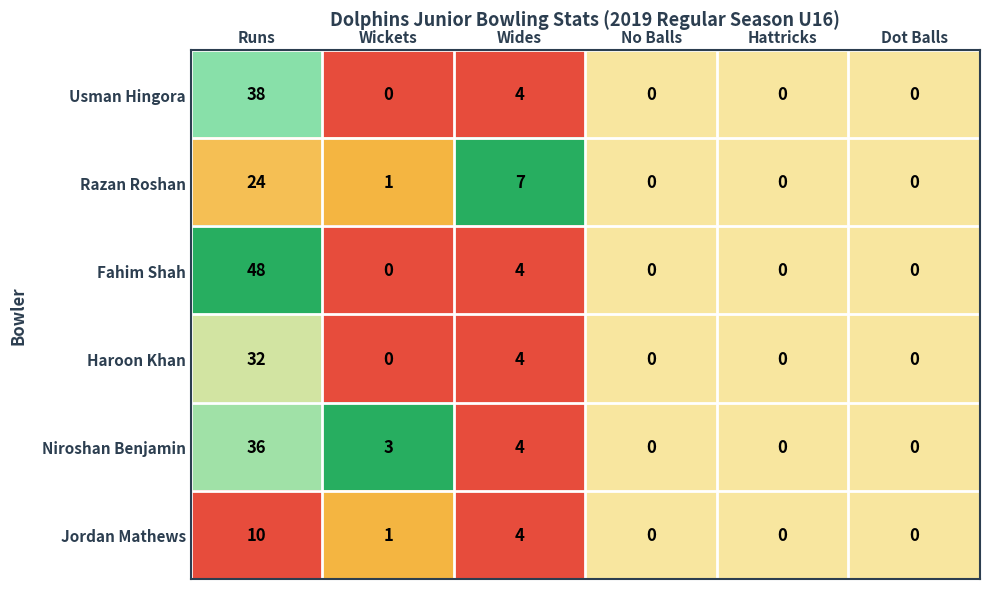

At which category is the sum across all series the highest?

Runs